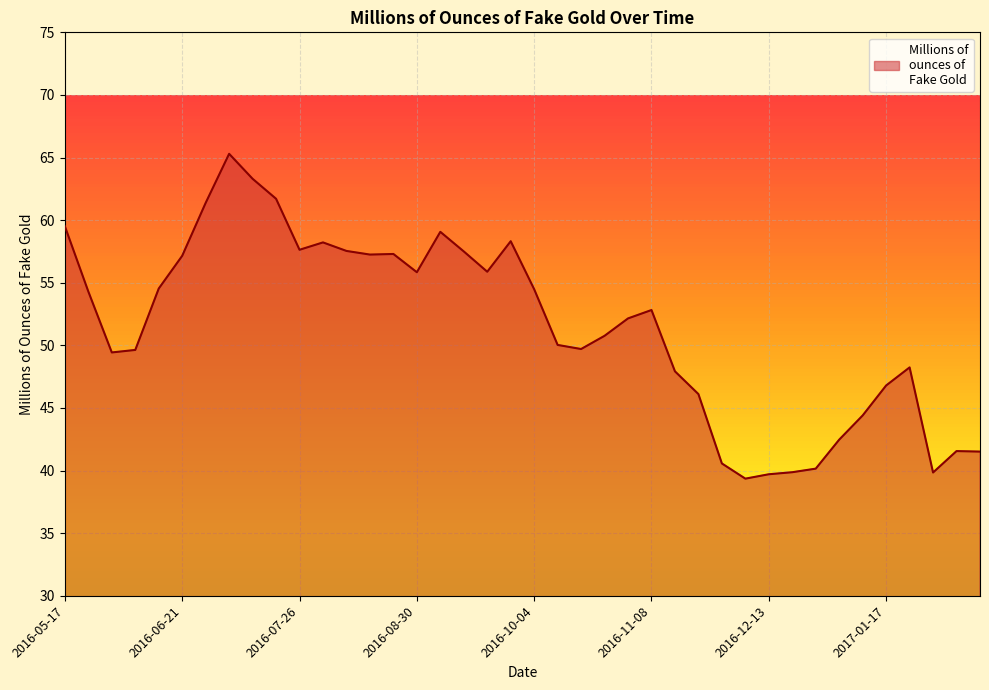

What is the difference between the maximum and minimum values?

25.9